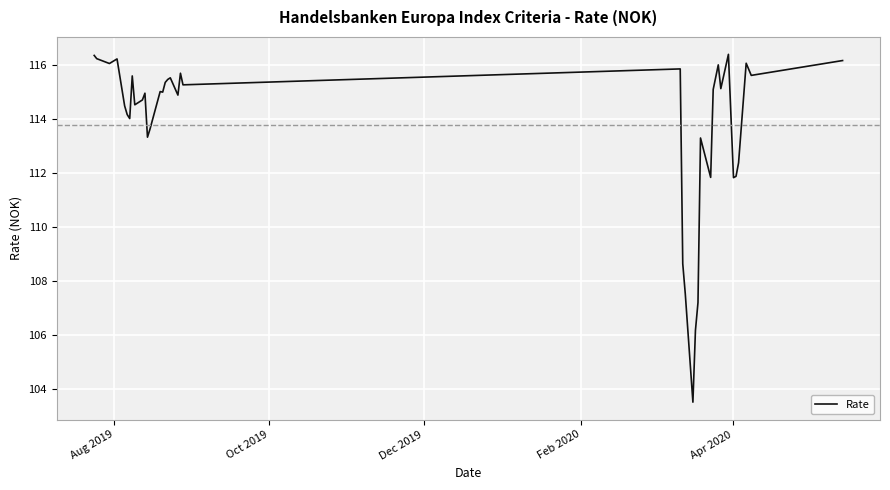

What is the greatest value displayed?

116.4